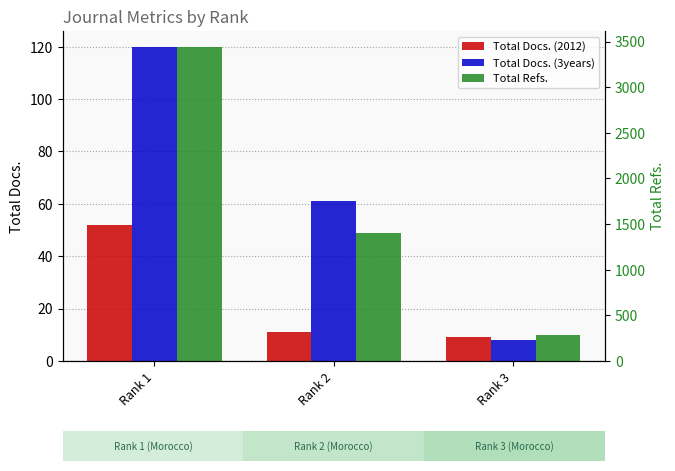

At which label does Total Refs. reach its peak?

Rank 1